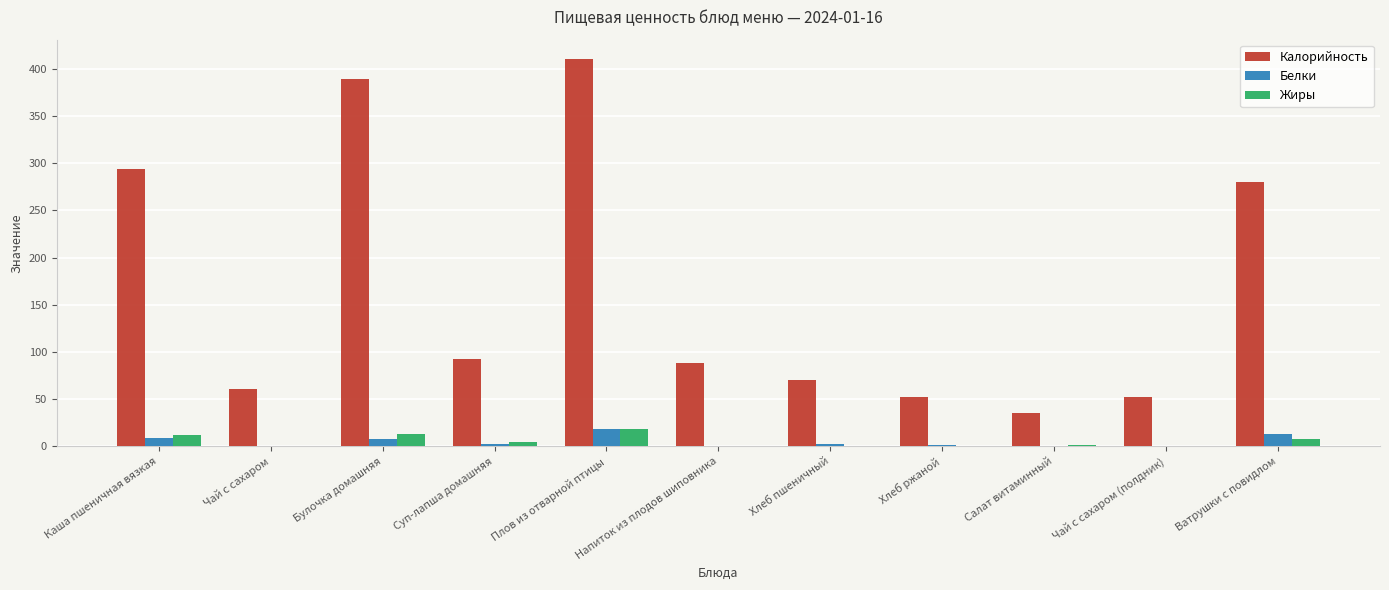

What are all the series names shown in the legend?

Калорийность, Белки, Жиры